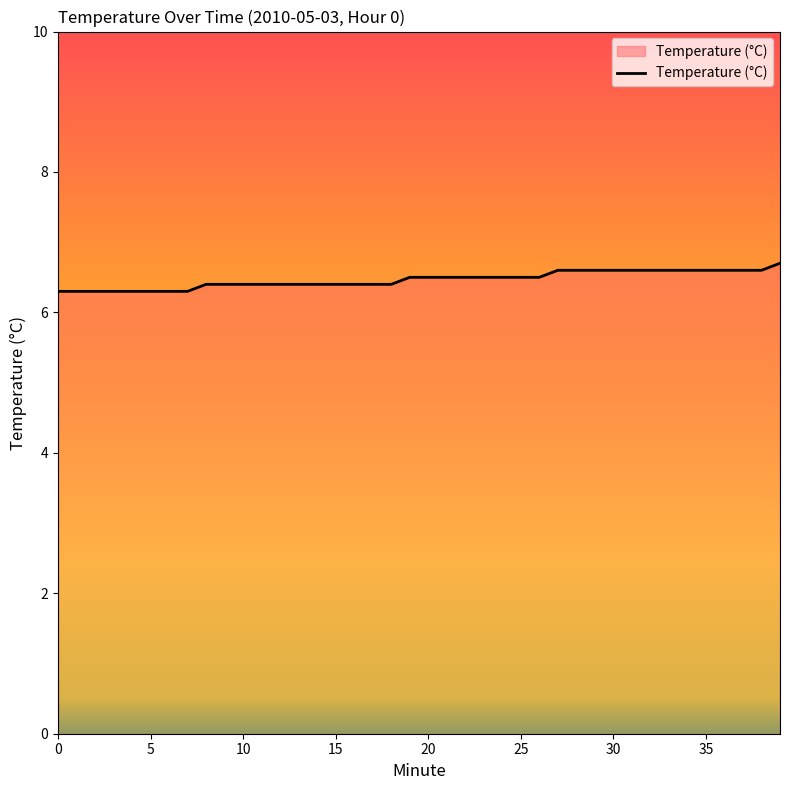

What is the difference between the maximum and minimum values?

0.4